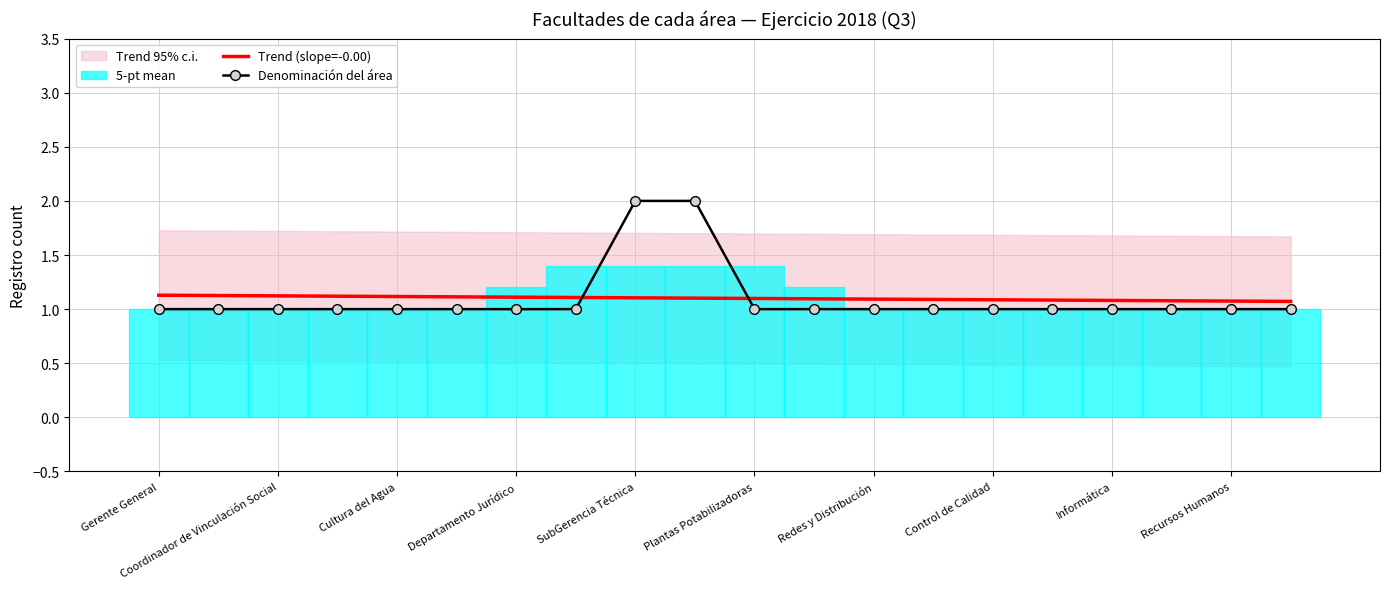

What is the spread (max minus min) of values at Control de Calidad?

0.1